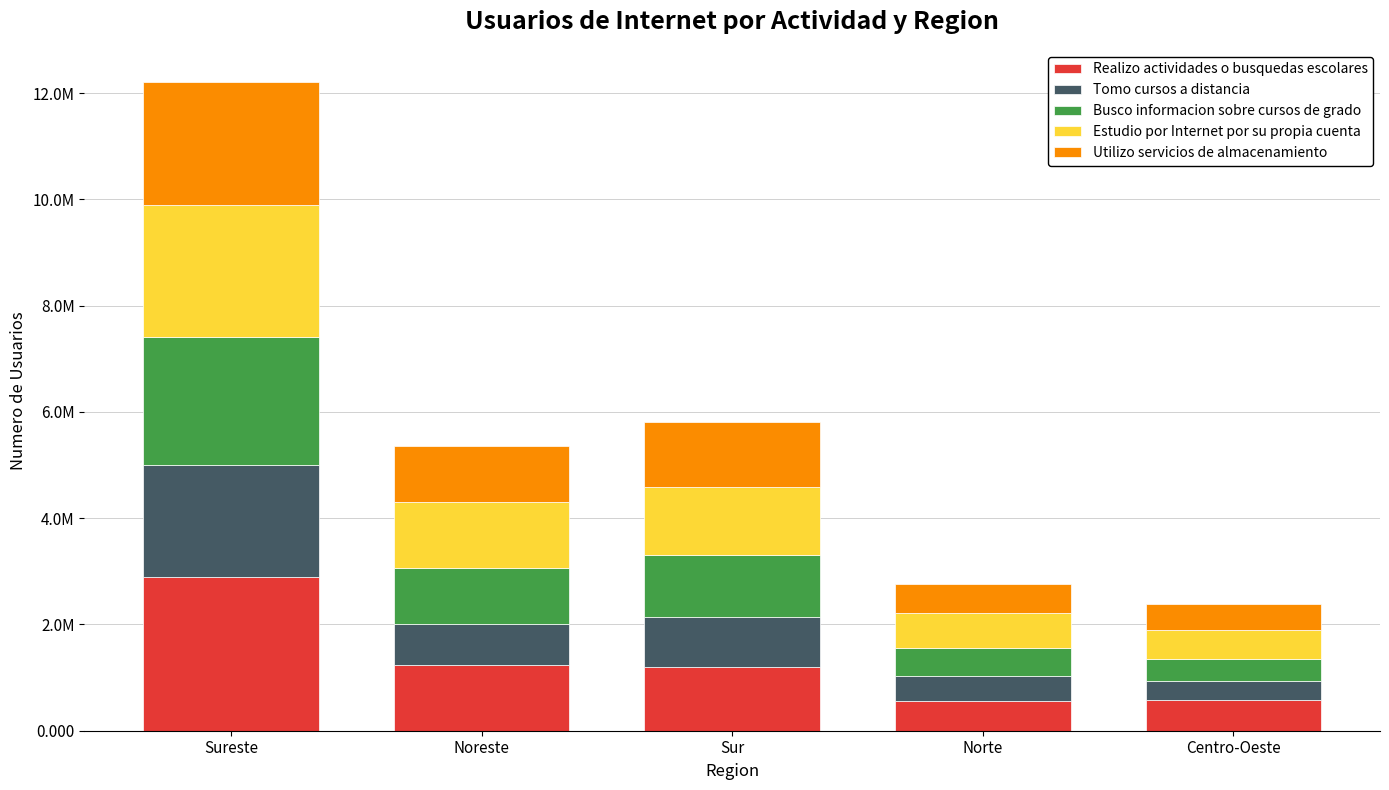

What is the difference between the Realizo actividades o busquedas escolares values at Noreste and Sureste?

1656628